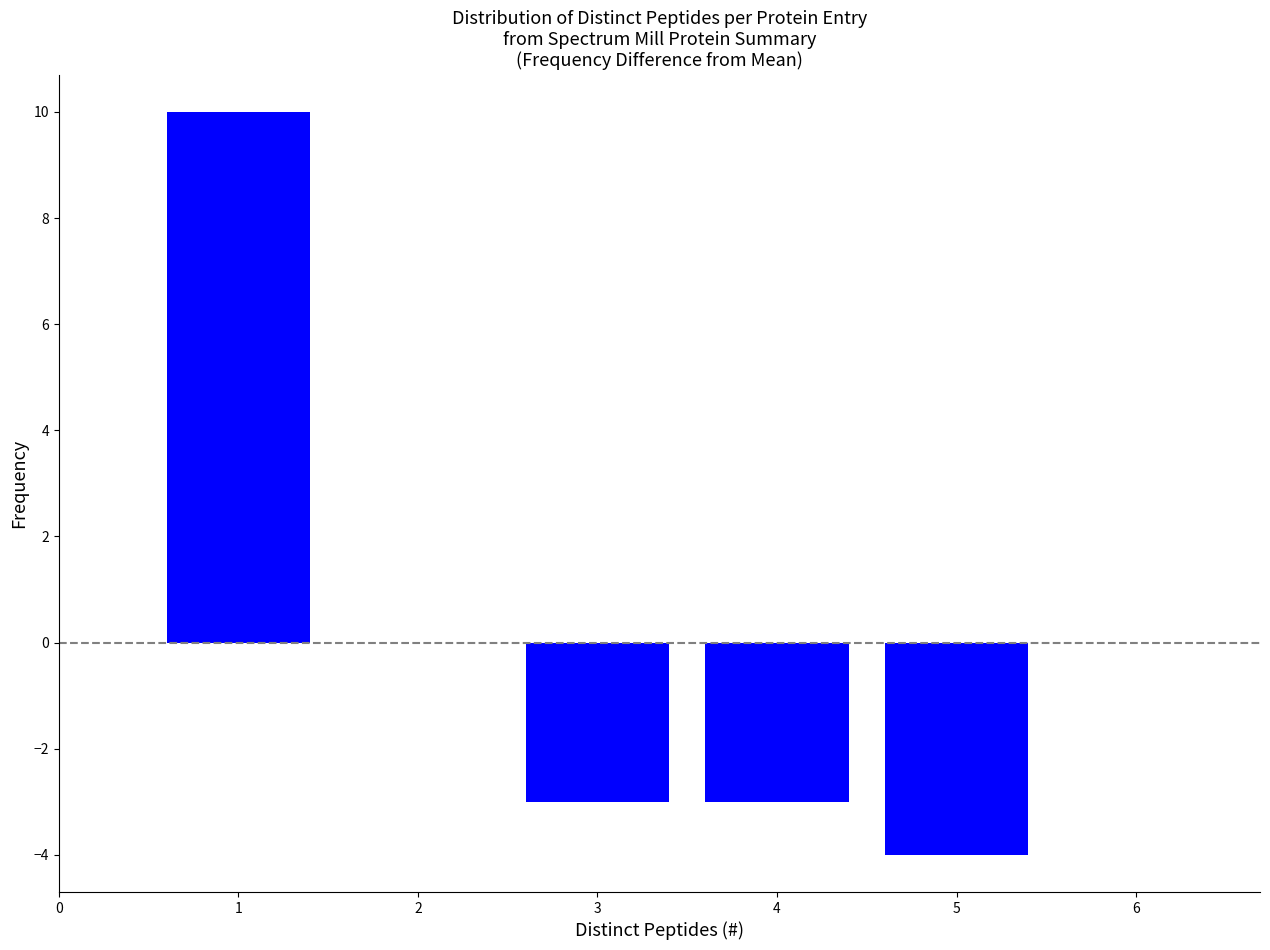

Reading left to right, list all the values displayed in this chart.

1=10	2=0	3=-3	4=-3	5=-4	6=0